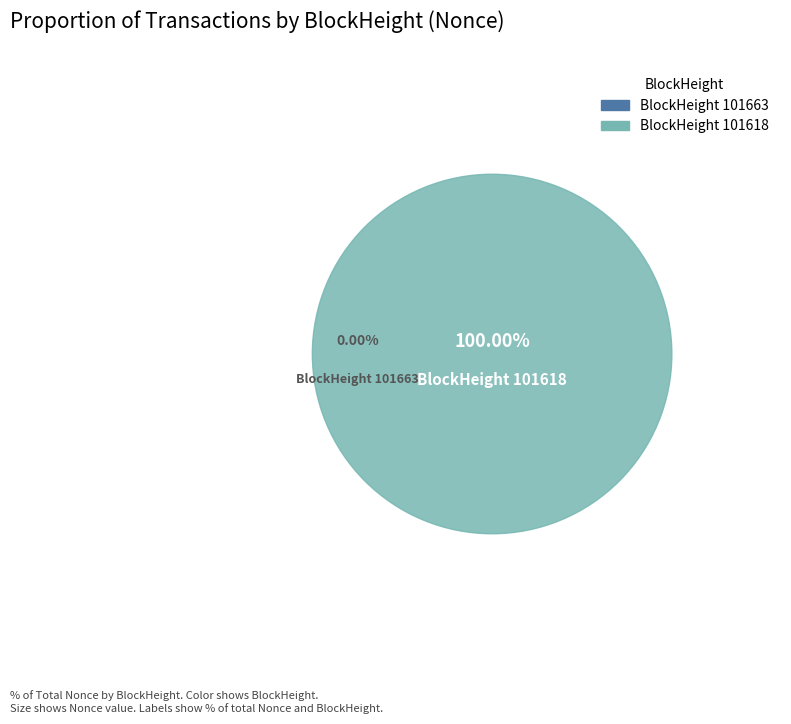

What is the smallest slice in the pie chart?

101663